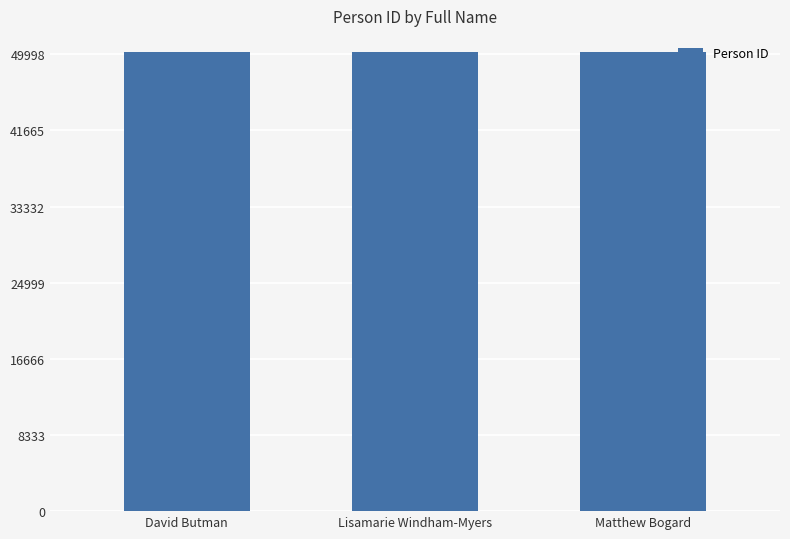

What is the sum of all values?

150663